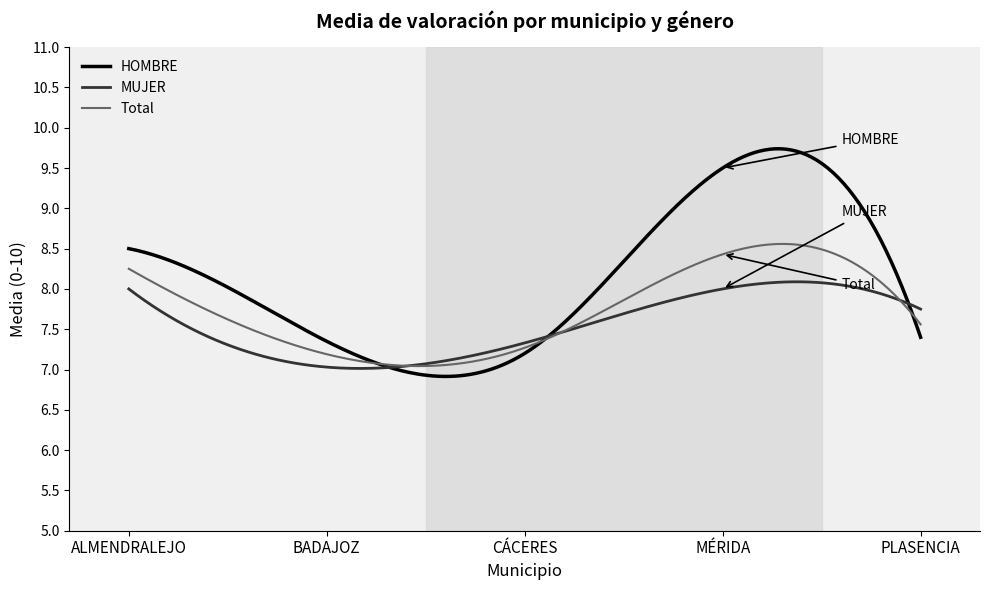

What is the highest value of the HOMBRE series?

9.7